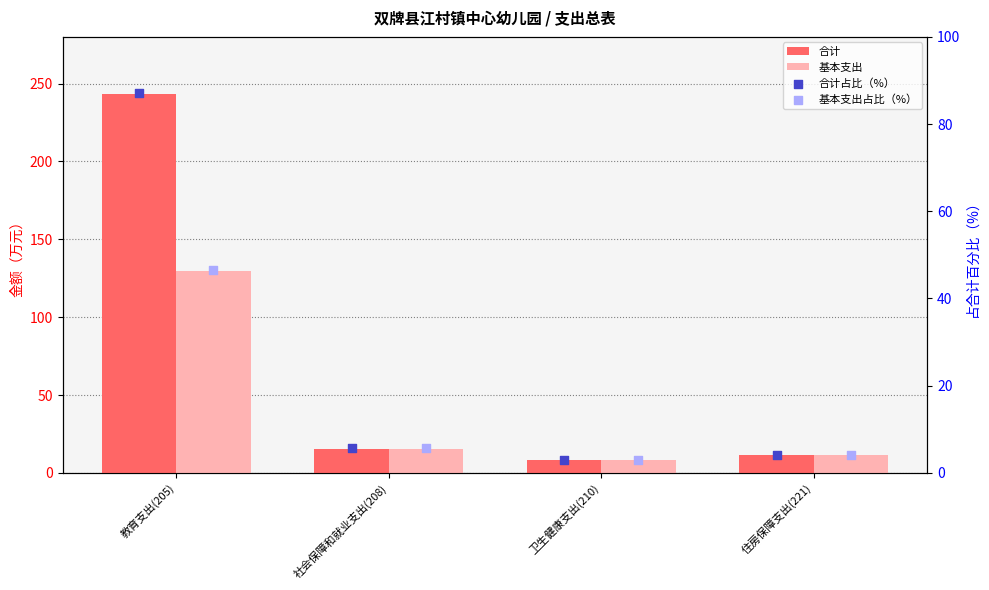

What are all the series names shown in the legend?

合计, 基本支出, 合计占比（%）, 基本支出占比（%）